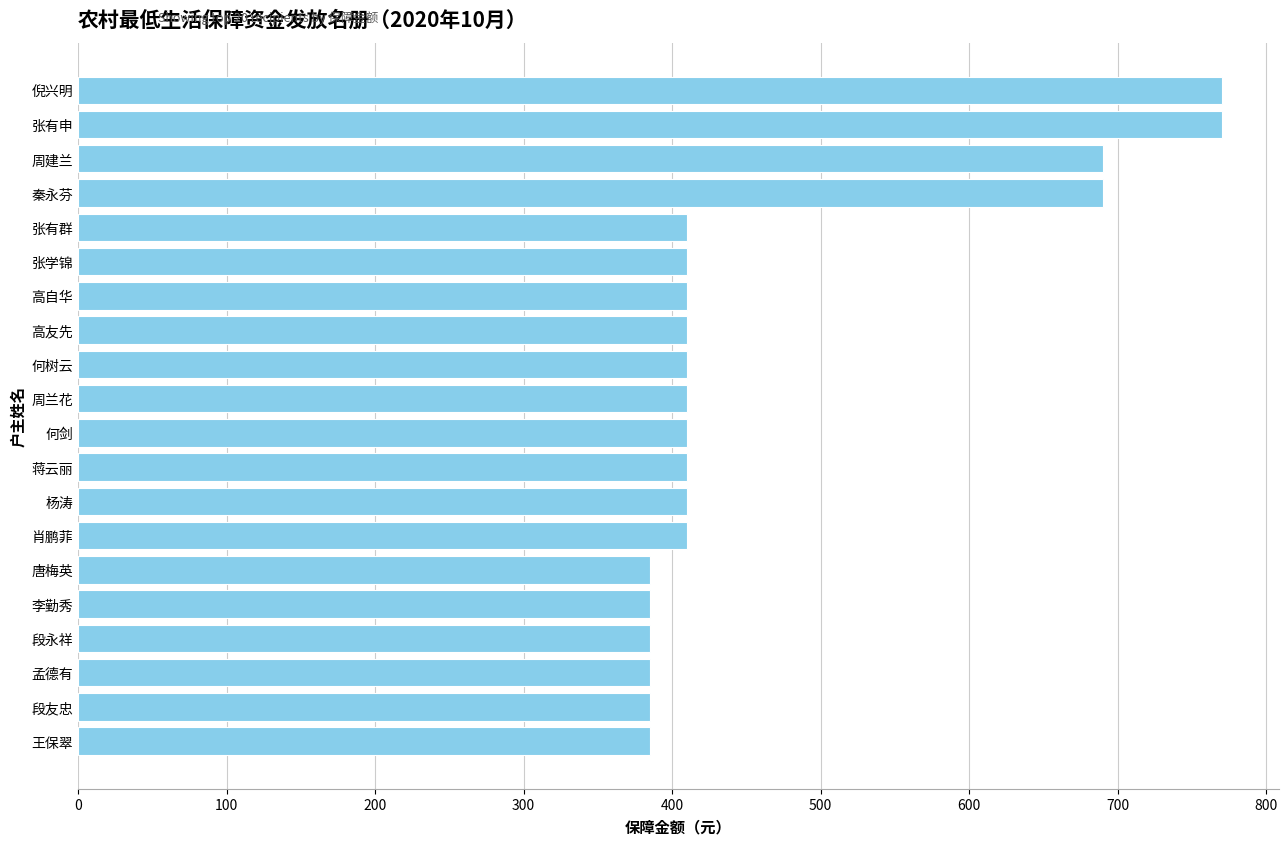

What is the value of the 19th bar from the top?

385